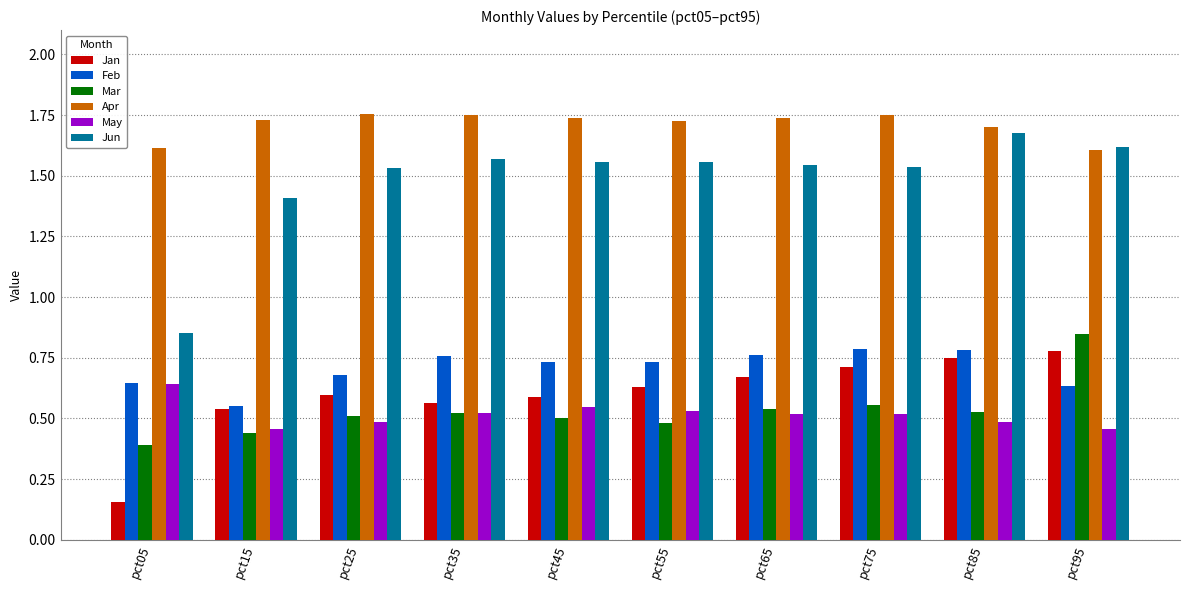

What is the total value across all series at pct45?

5.7